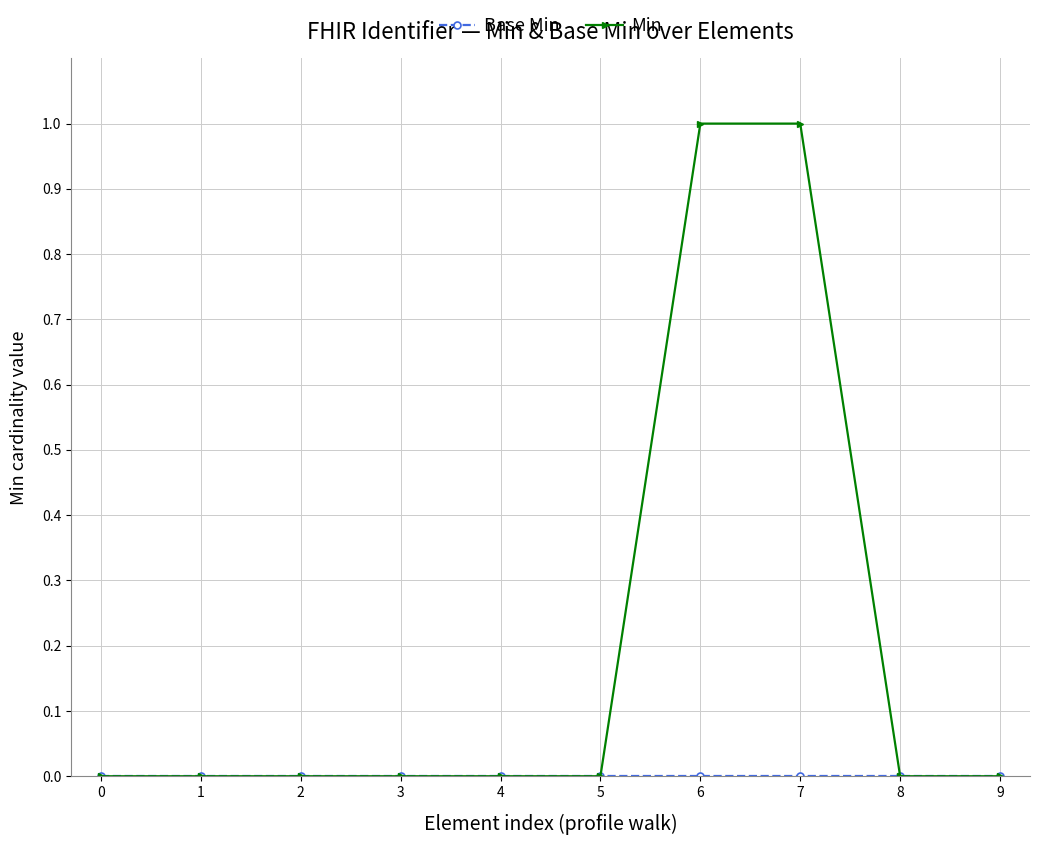

How many categories are shown in the chart?

10